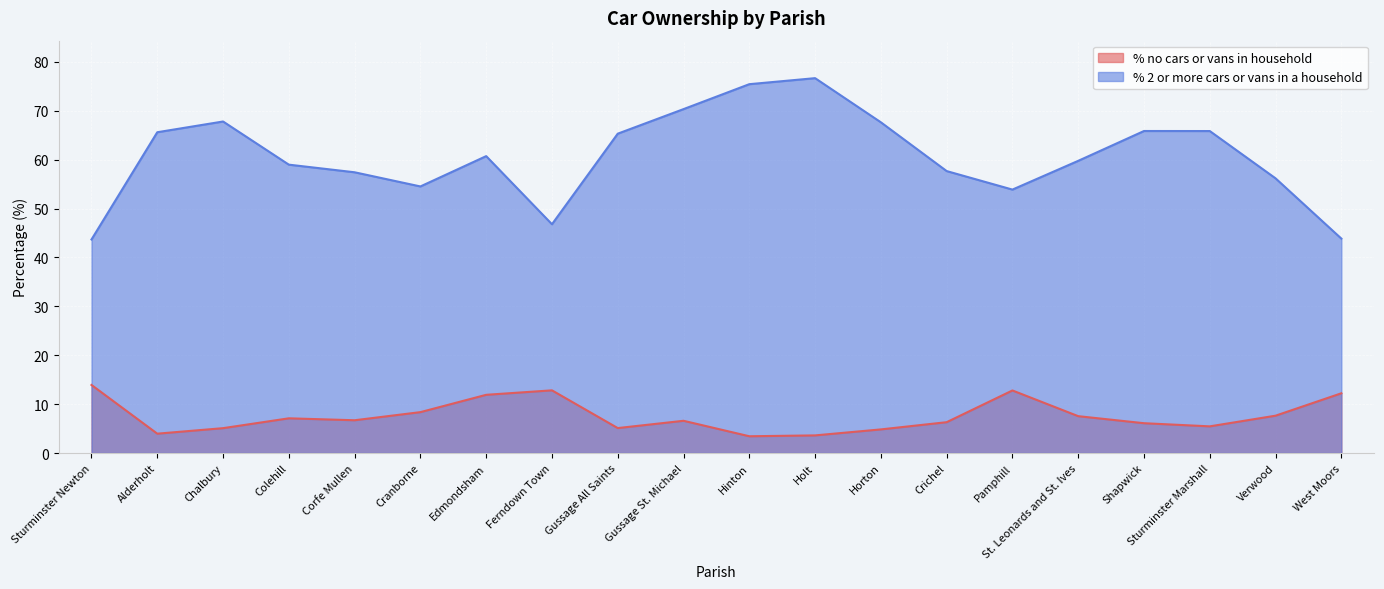

How many lines are shown in the chart?

2